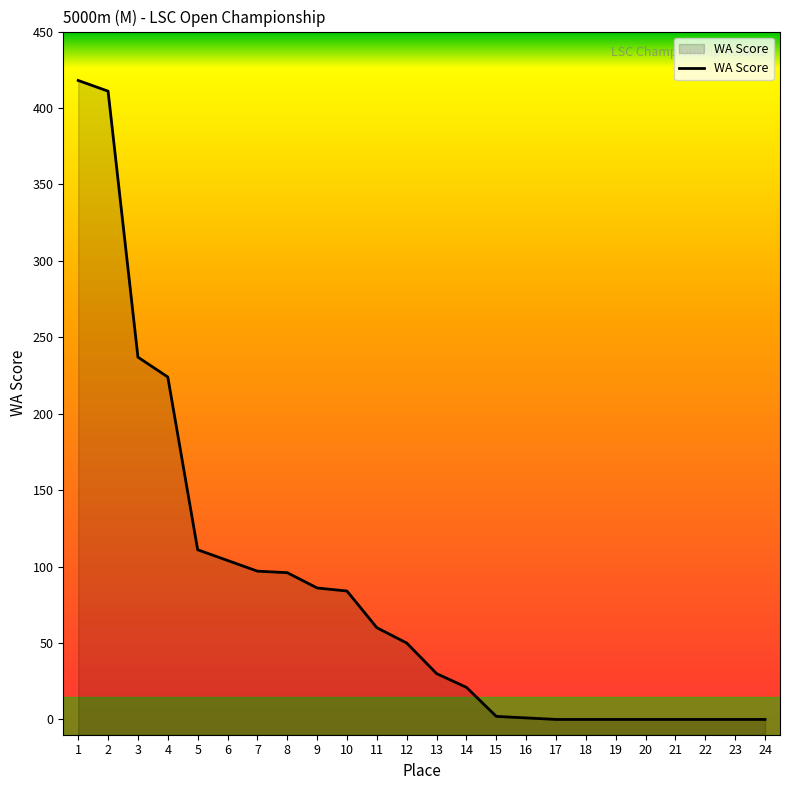

Count the number of data series in this chart.

1